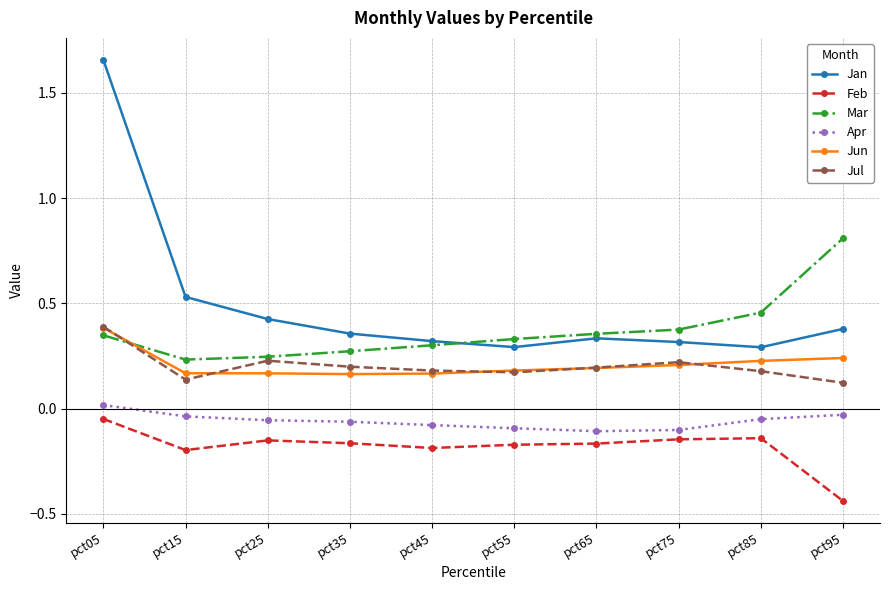

What is the spread (max minus min) of values at pct95?

1.2